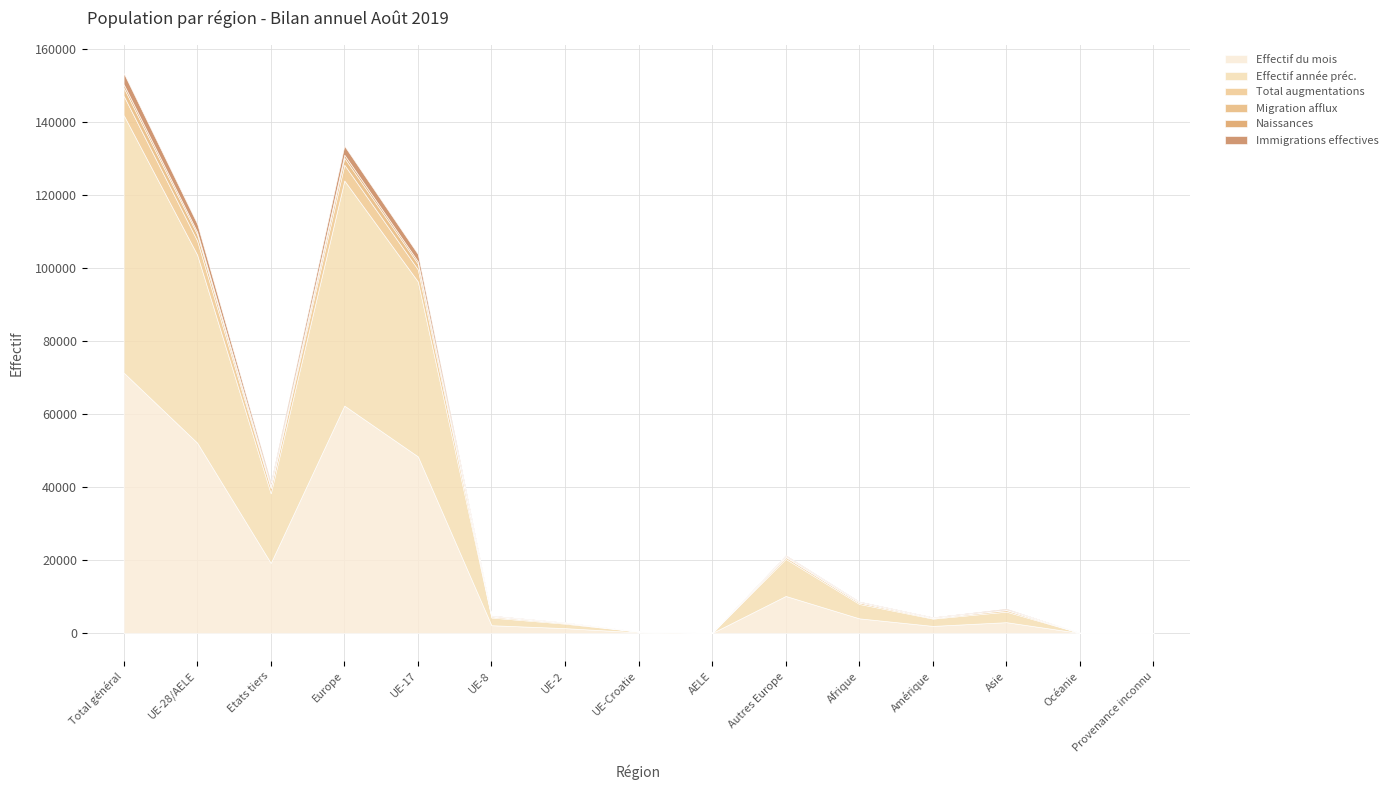

Rank the series by their maximum value, from lowest to highest.

Naissances, Migration afflux, Immigrations effectives, Total augmentations, Effectif année préc., Effectif du mois